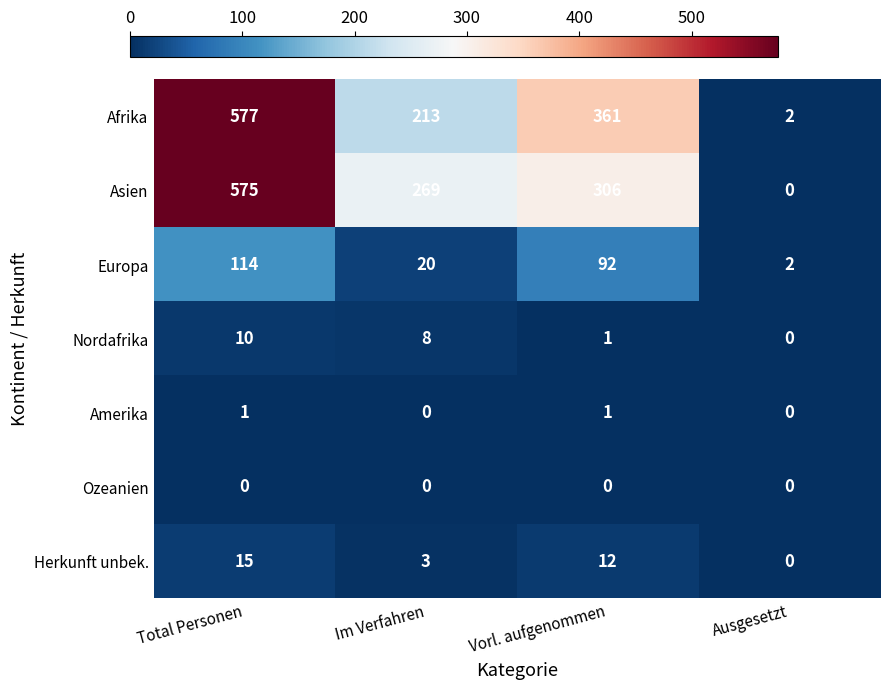

What is the spread (max minus min) of values at Ausgesetzt?

2